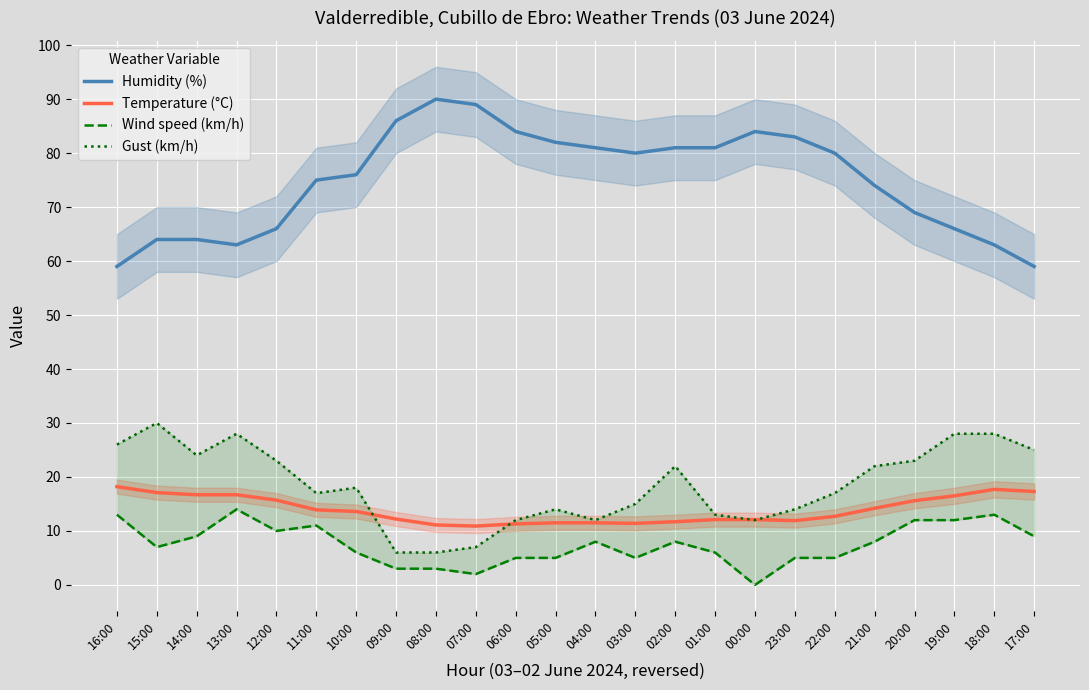

What is the lowest value of the Temperature (°C) series?

10.9